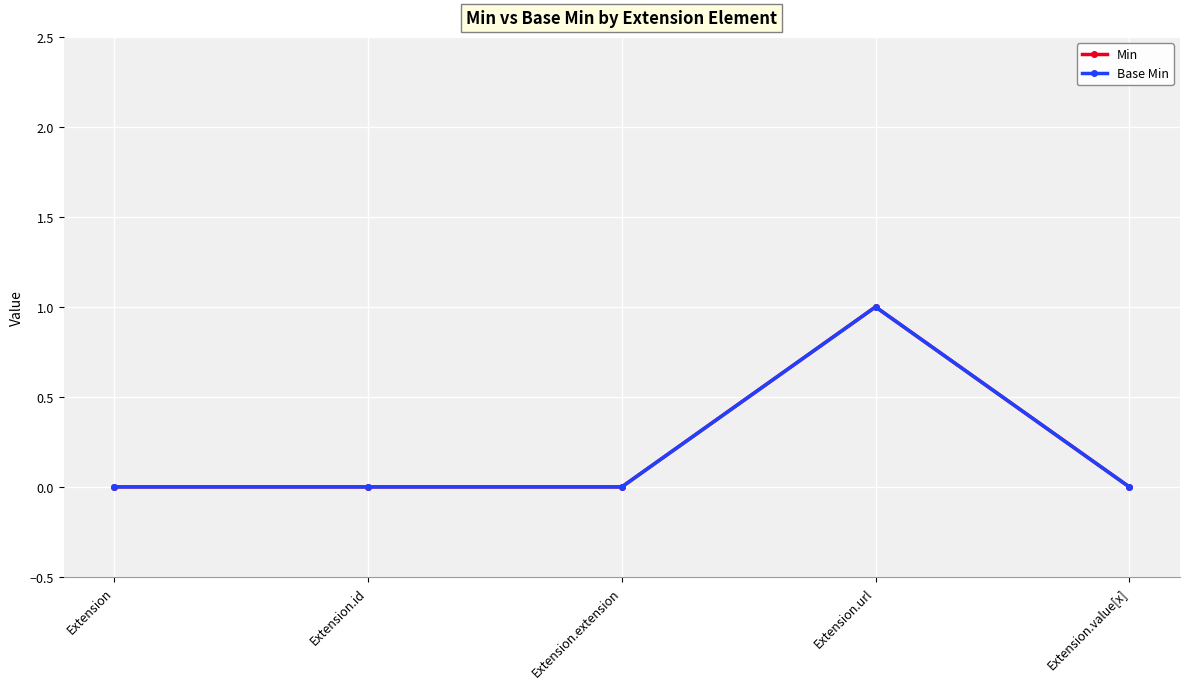

True or false: Min and Base Min cross at least once.

False